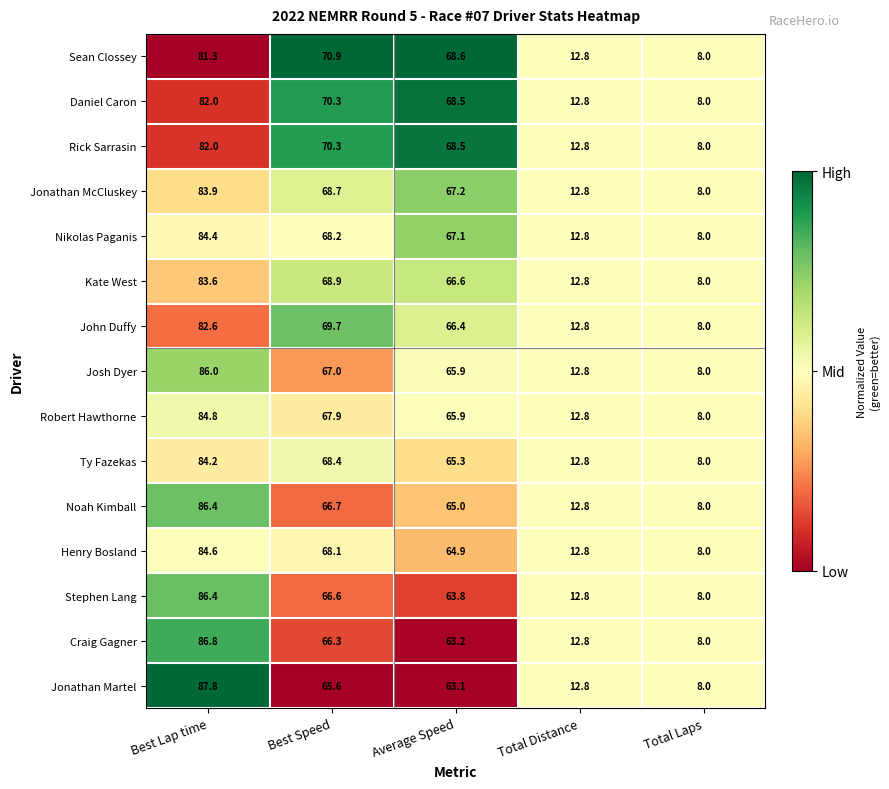

What is the sum of the Jonathan McCluskey values at Average Speed and Total Distance?

80.0